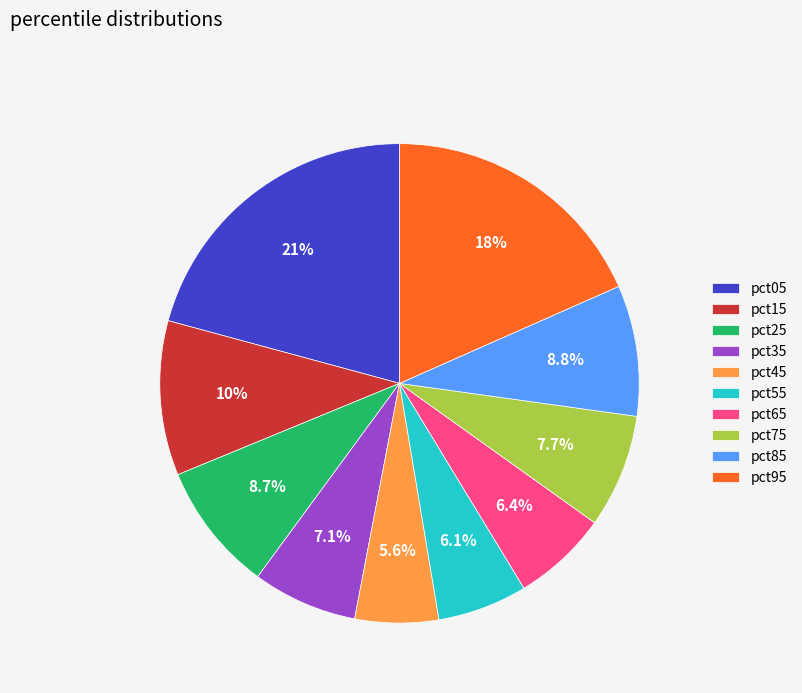

What percentage do pct05 and pct85 together represent?

29.6%